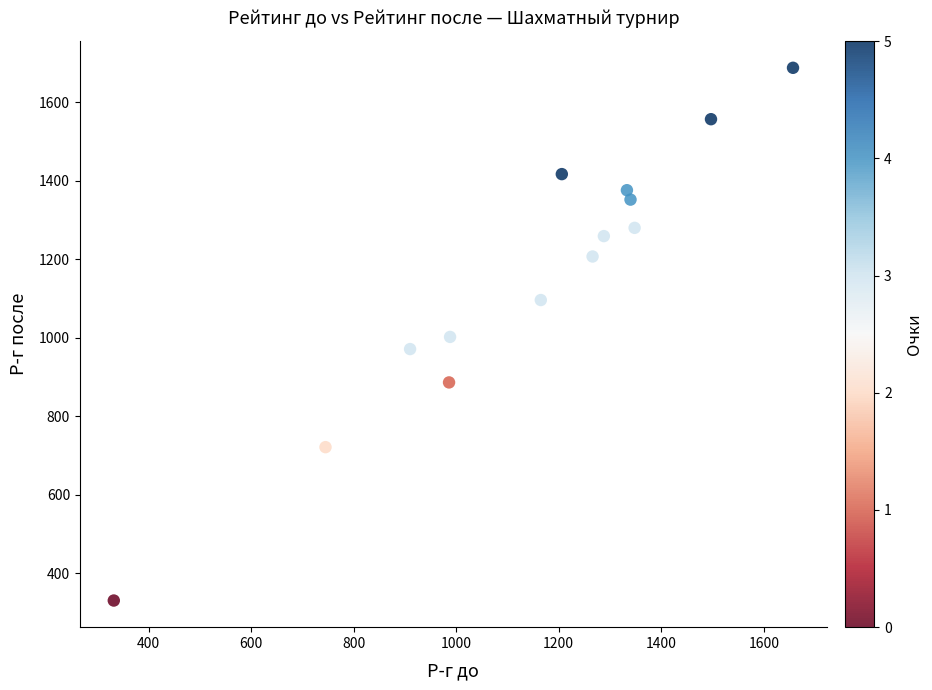

List the coordinates of all points as (Y, X) pairs, reading left to right.

(330, 332)  (721, 745)  (971, 910)  (886, 986)  (1002, 988)  (1096, 1165)  (1417, 1206)  (1207, 1266)  (1259, 1288)  (1376, 1333)  (1352, 1340)  (1280, 1348)  (1557, 1497)  (1688, 1657)